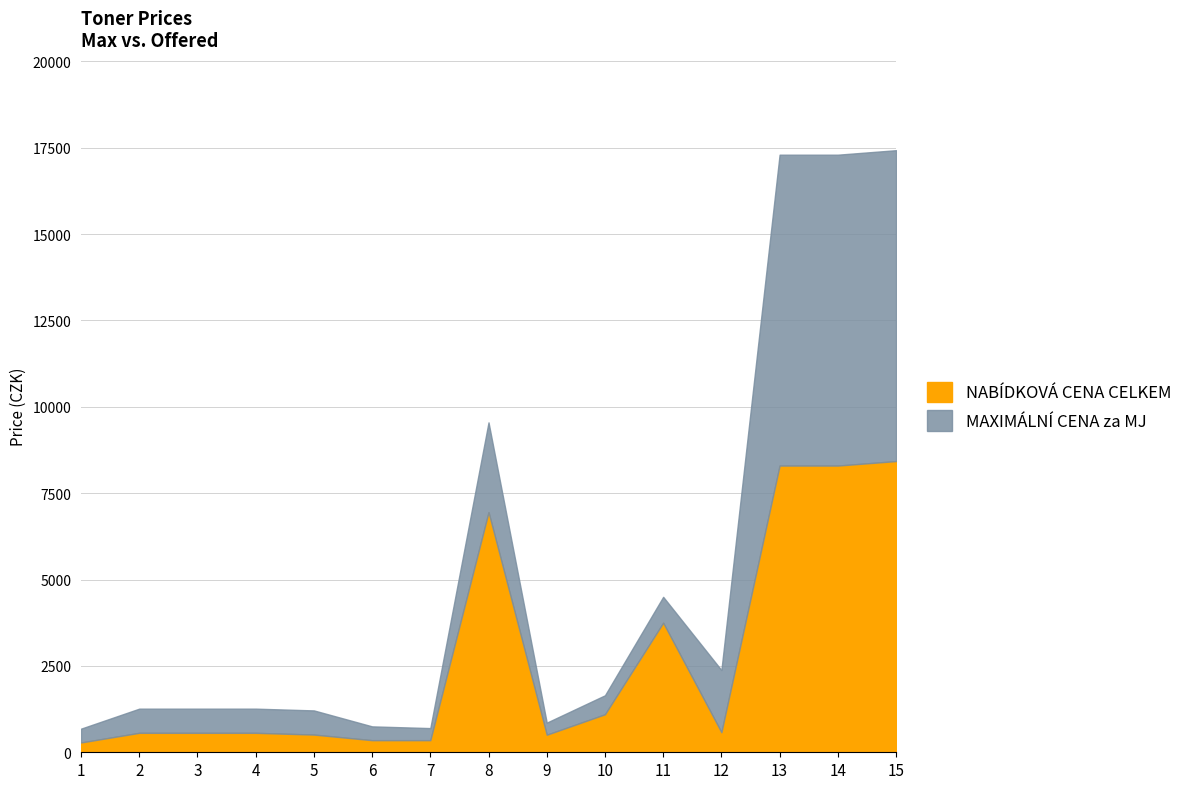

Which has a higher value, 15 or 8?

15